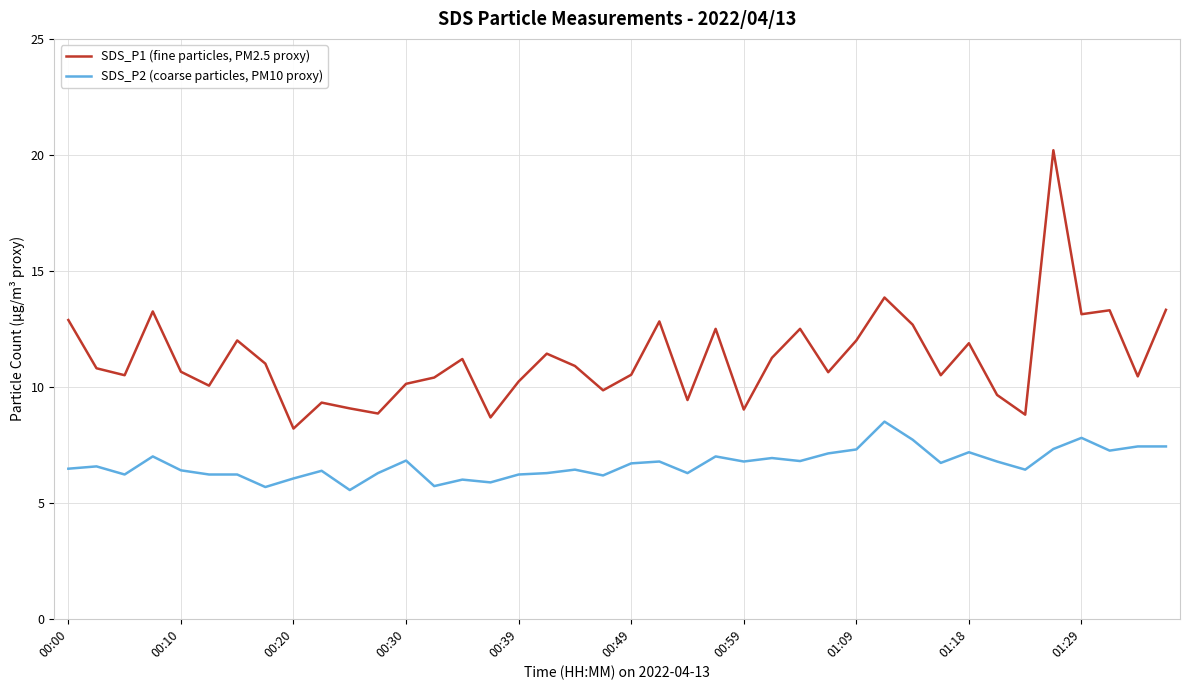

How many series are shown in this chart?

2